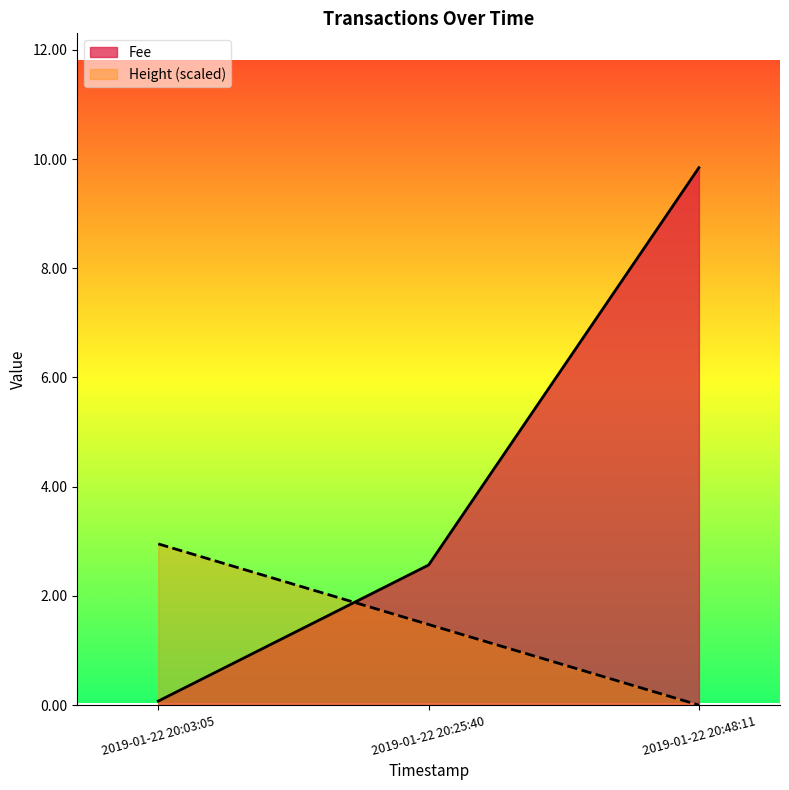

Reading right to left, transcribe all the data shown in this chart.

Fee: 9.8	2.6	0.1
Height: 0.0	1.5	3.0